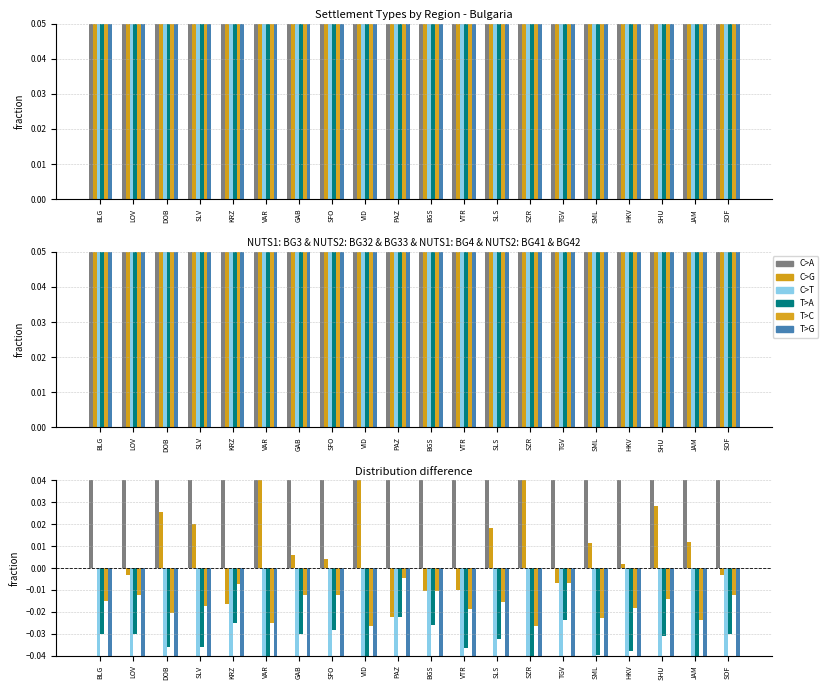

True or false: BG32 has a value of -0.1 at SML.

True